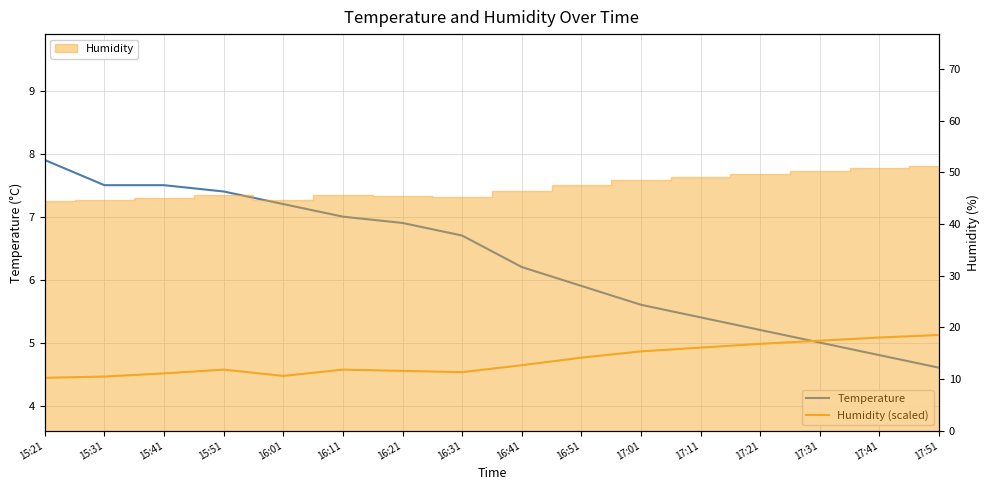

What position from the right is 16:11?

11